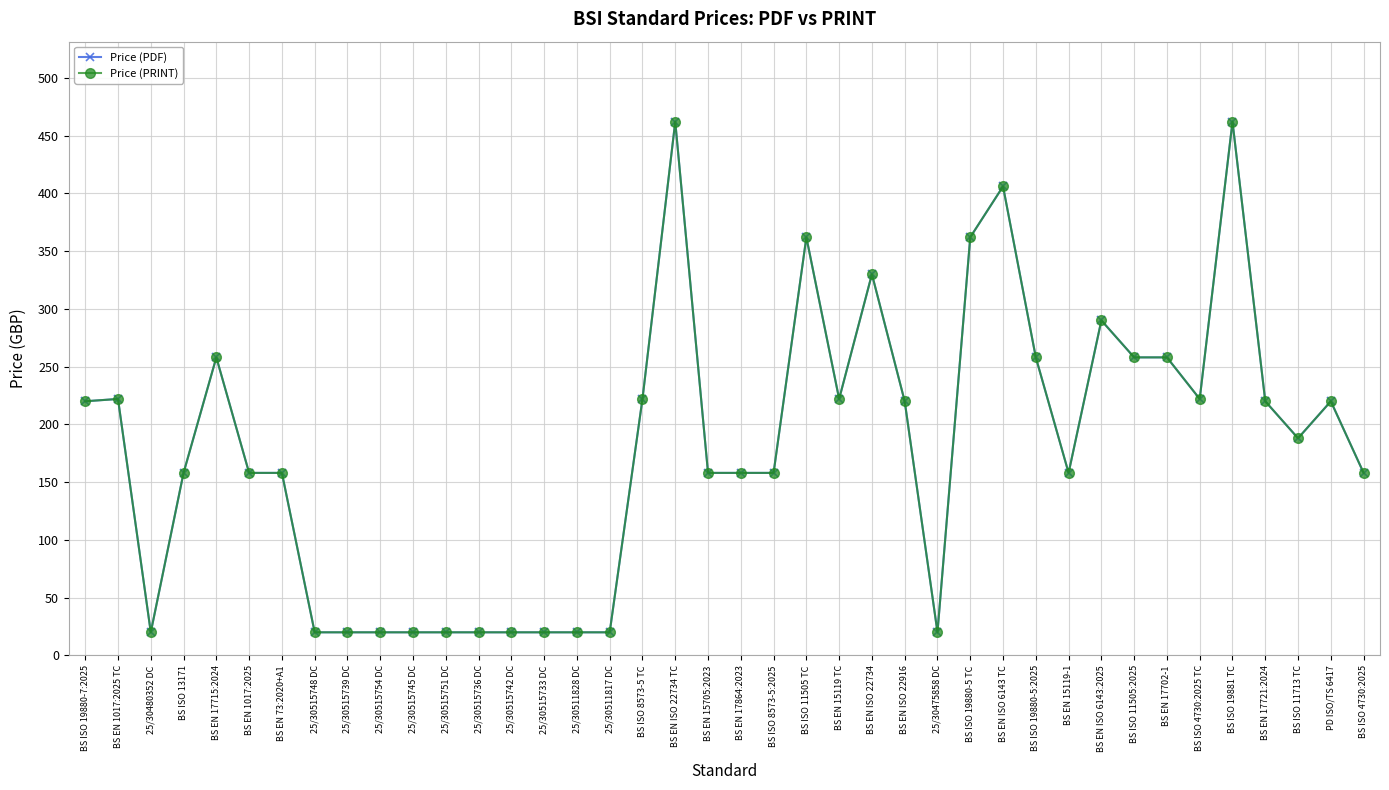

Does the chart display data point markers on the line(s)?

Yes